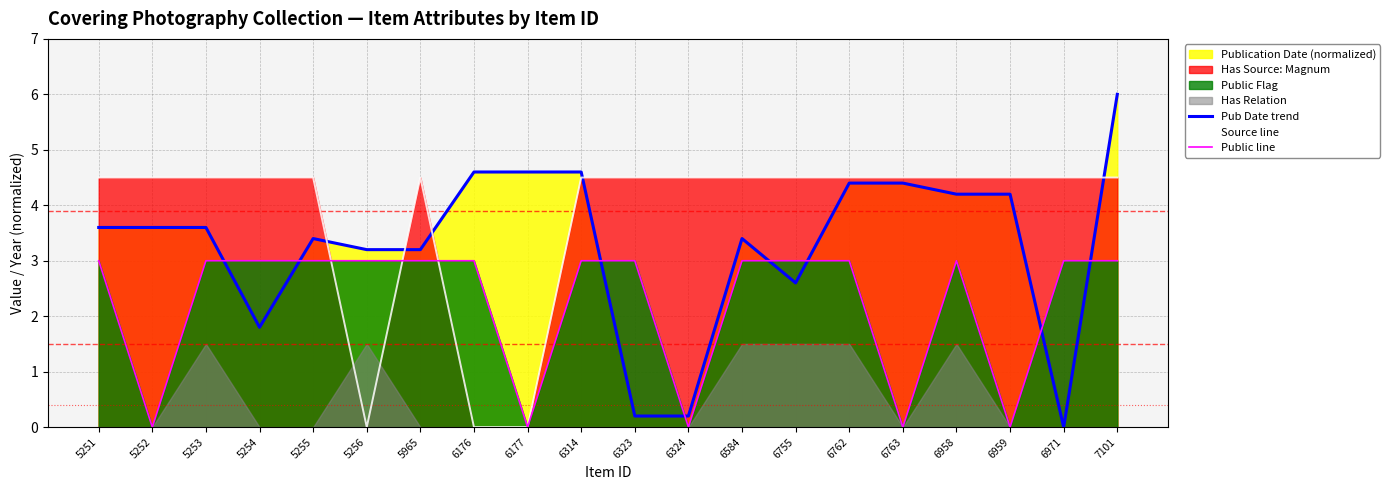

Reading left to right, transcribe all the data shown in this chart.

Pub Date trend: 3.6	3.6	3.6	1.8	3.4	3.2	3.2	4.6	4.6	4.6	0.2	0.2	3.4	2.6	4.4	4.4	4.2	4.2	0.0	6.0
Source line: 4.5	4.5	4.5	4.5	4.5	0.0	4.5	0.0	0.0	4.5	4.5	4.5	4.5	4.5	4.5	4.5	4.5	4.5	4.5	4.5
Public line: 3.0	0.0	3.0	3.0	3.0	3.0	3.0	3.0	0.0	3.0	3.0	0.0	3.0	3.0	3.0	0.0	3.0	0.0	3.0	3.0